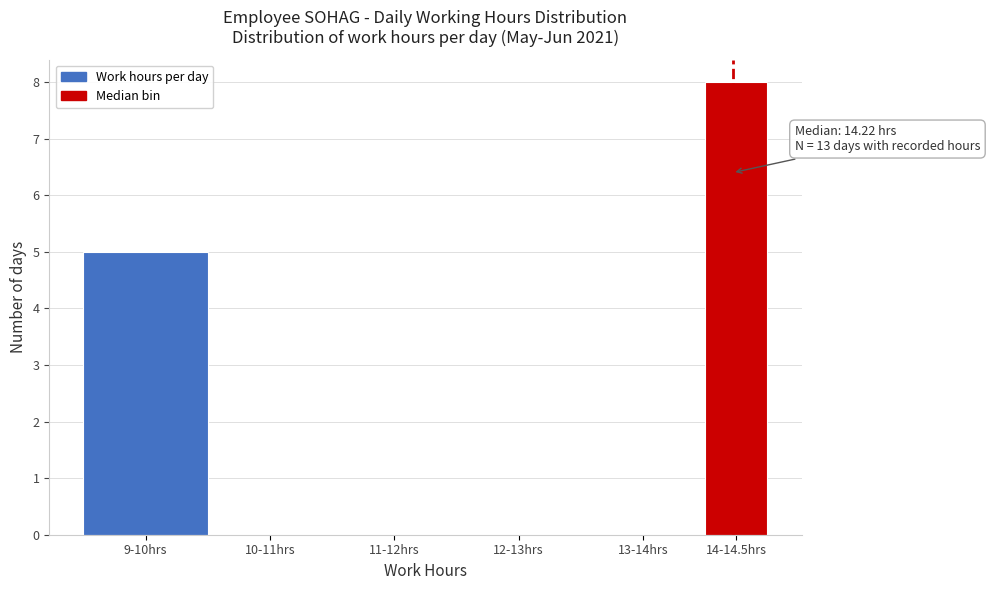

Reading left to right, extract all data points from this chart.

9-10hrs=5	10-11hrs=0	11-12hrs=0	12-13hrs=0	13-14hrs=0	14-14.5hrs=8